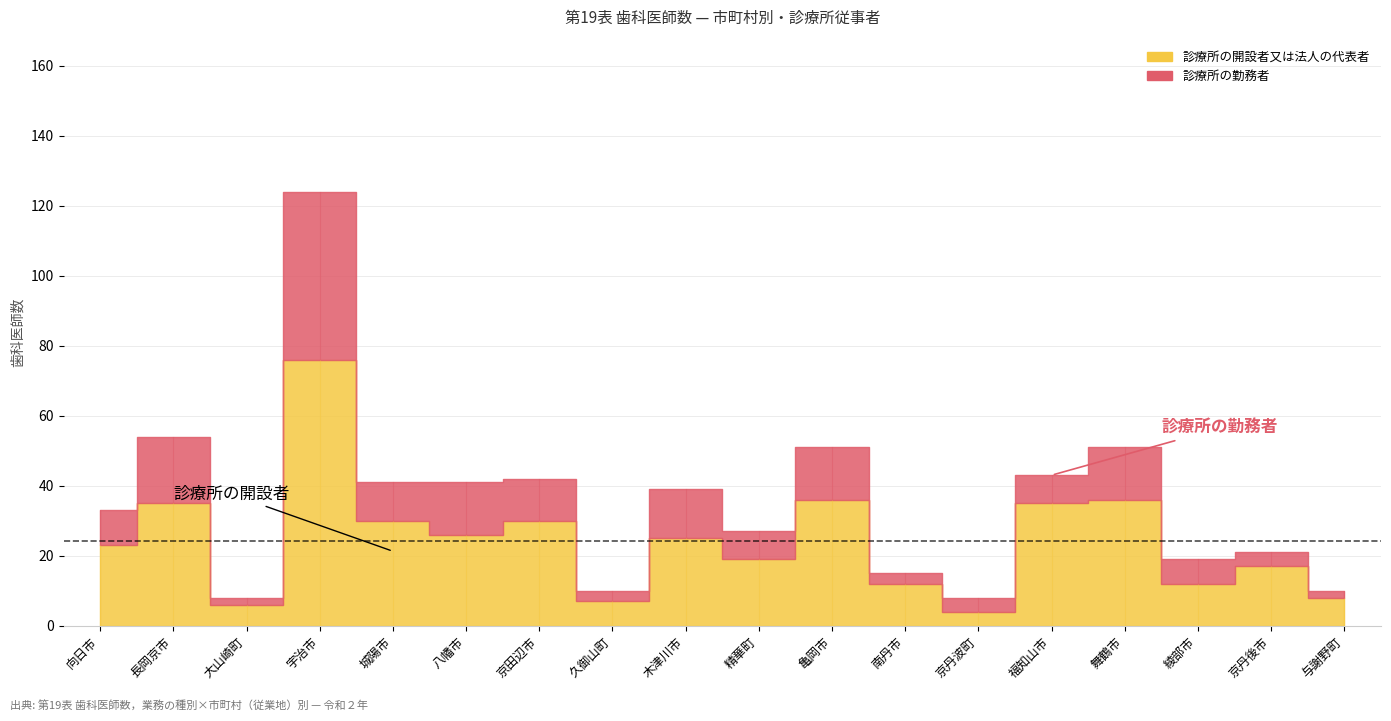

Rank the series by their average value, from lowest to highest.

診療所の勤務者, 診療所の開設者又は法人の代表者